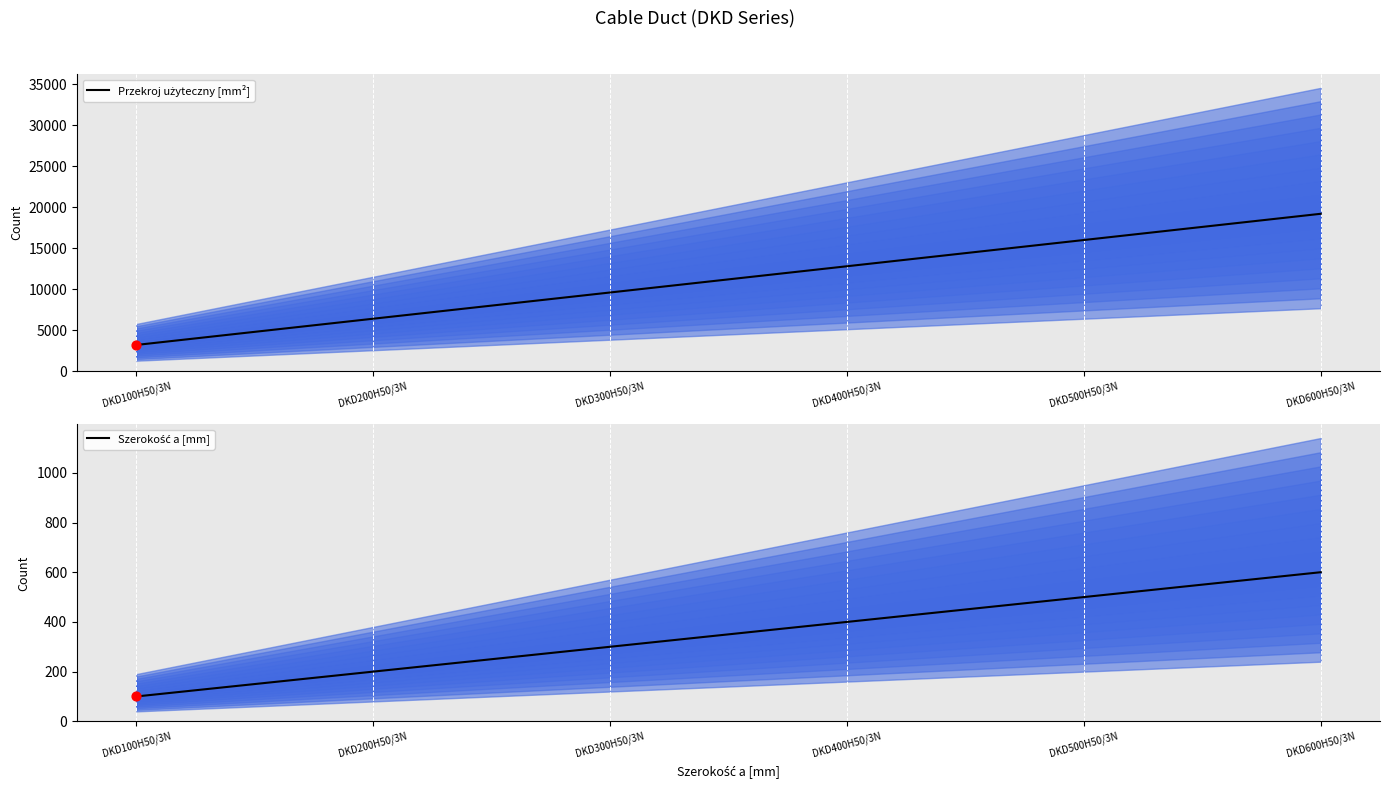

Which series reaches the maximum Y coordinate?

Przekroj użyteczny [mm²]